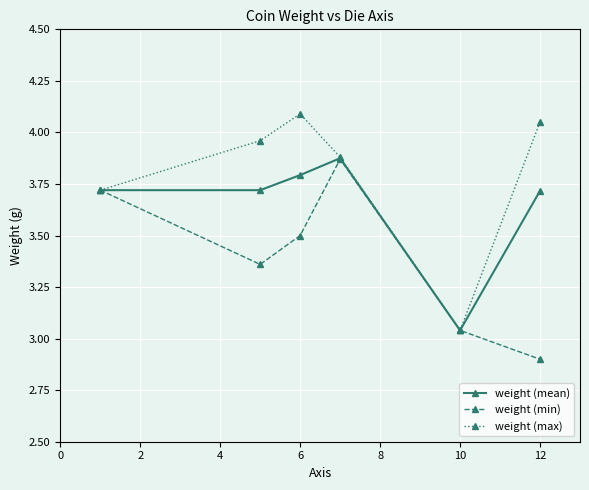

In weight (mean), how many points are higher than both neighbors (excluding endpoints)?

1